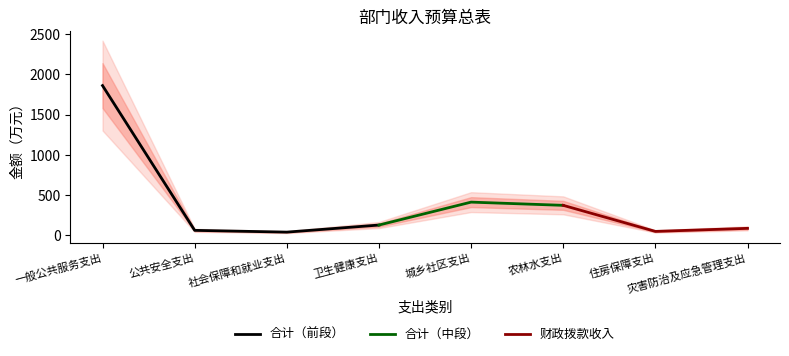

Reading left to right, transcribe all the data shown in this chart.

合计: 一般公共服务支出=1861	公共安全支出=61	社会保障和就业支出=39	卫生健康支出=127	城乡社区支出=412	农林水支出=372	住房保障支出=48	灾害防治及应急管理支出=86
财政拨款收入: 一般公共服务支出=1861	公共安全支出=61	社会保障和就业支出=39	卫生健康支出=127	城乡社区支出=412	农林水支出=372	住房保障支出=48	灾害防治及应急管理支出=86